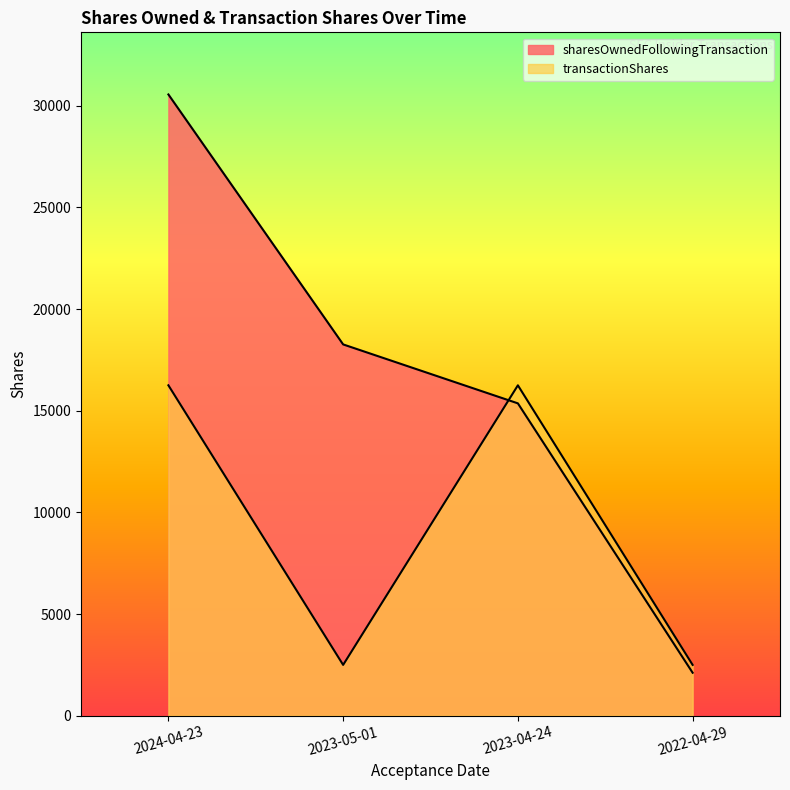

Which series has the largest total across all categories?

sharesOwnedFollowingTransaction